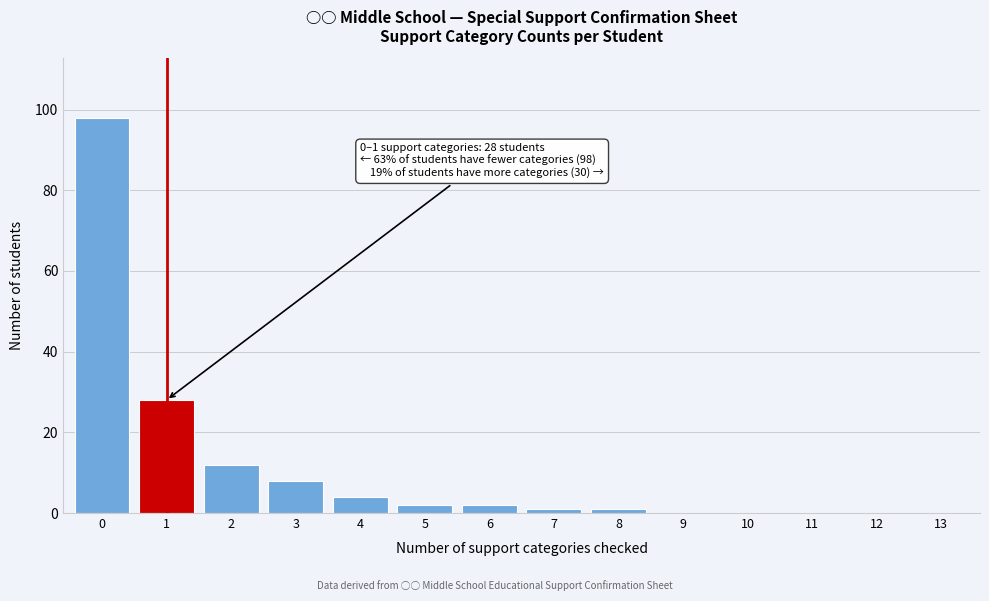

Reading right to left, transcribe all the data shown in this chart.

13=0	12=0	11=0	10=0	9=0	8=1	7=1	6=2	5=2	4=4	3=8	2=12	1=28	0=98